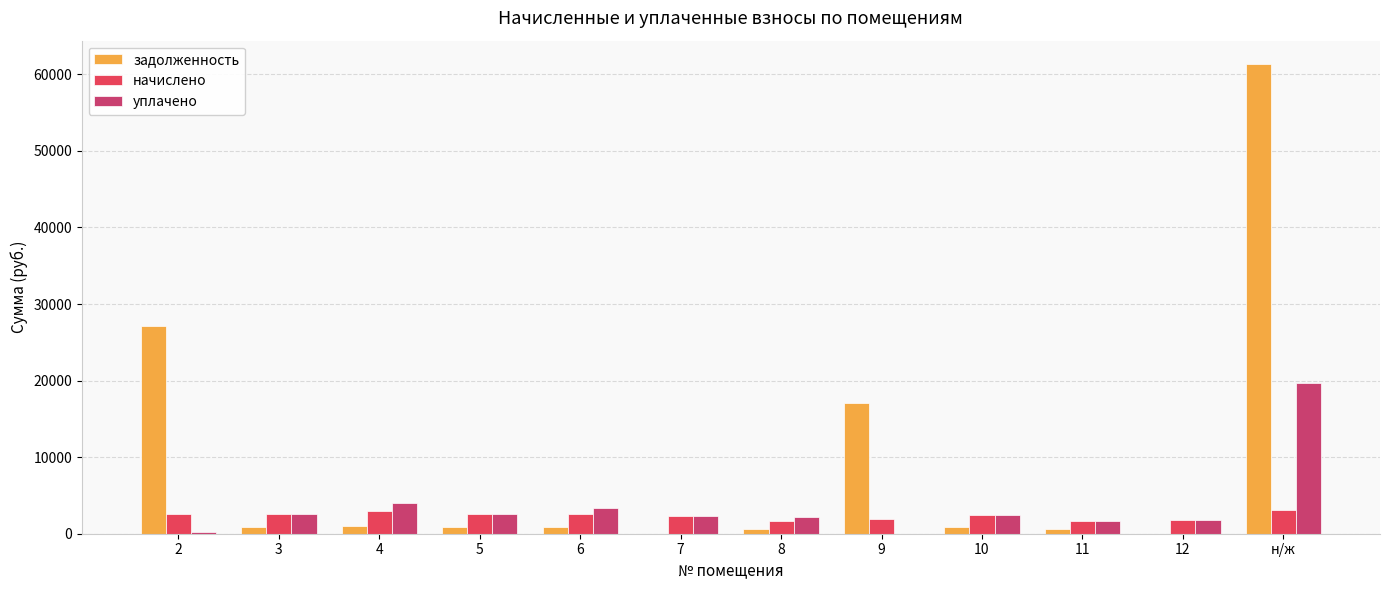

How many values in the начислено series exceed 2522?

6